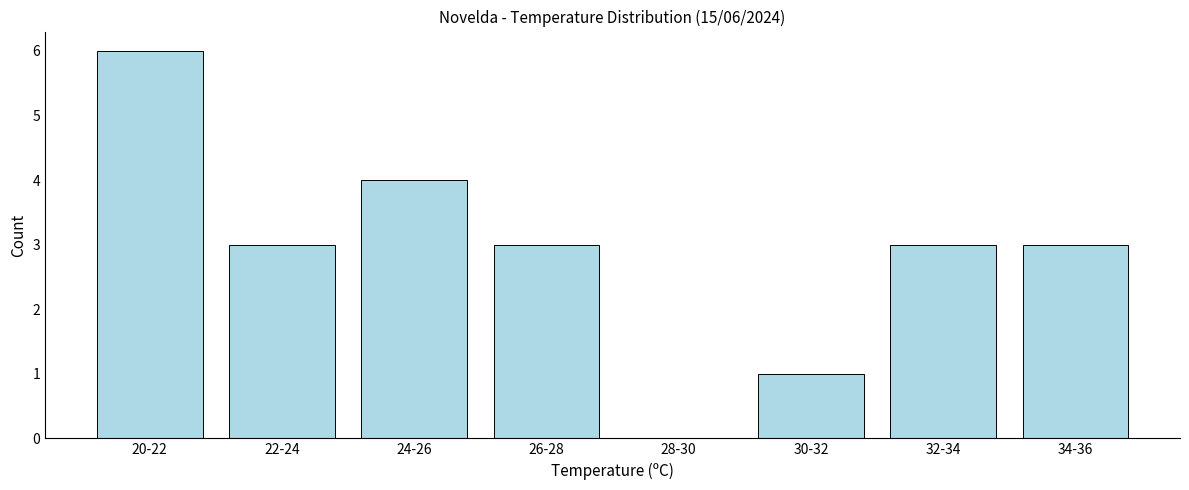

Reading left to right, extract all data points from this chart.

20-22=6	22-24=3	24-26=4	26-28=3	28-30=0	30-32=1	32-34=3	34-36=3